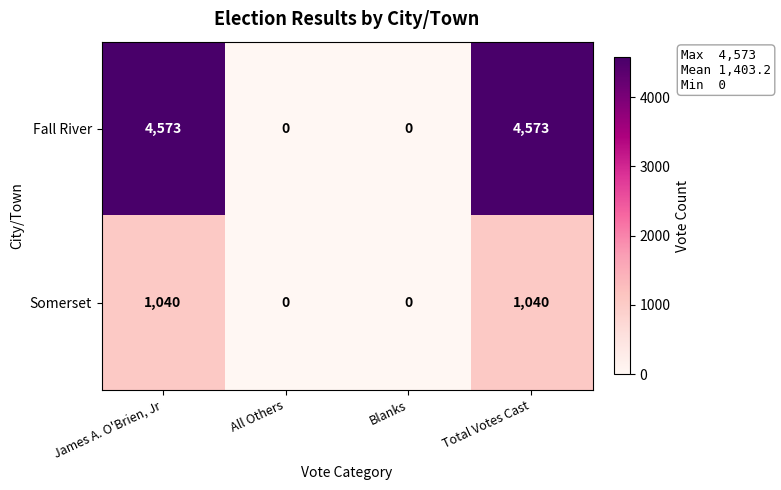

What value does the Somerset series have at James A. O'Brien, Jr, to the nearest 10?

1040